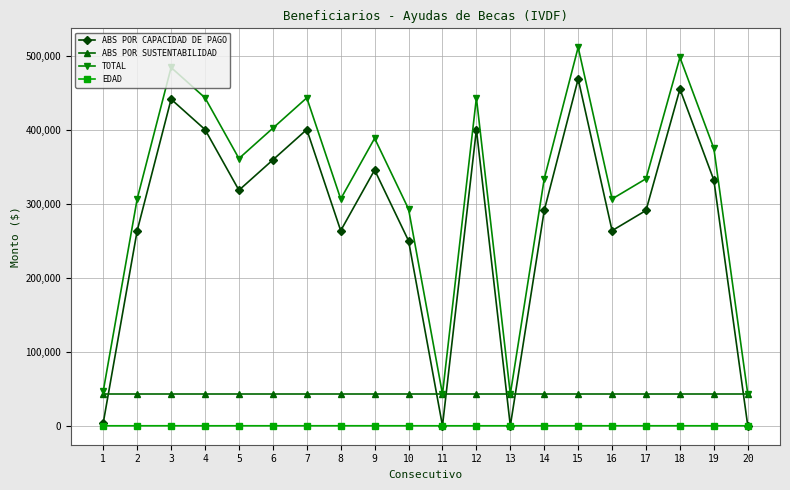

True or false: TOTAL has a value of 17377.4 at 11.

False